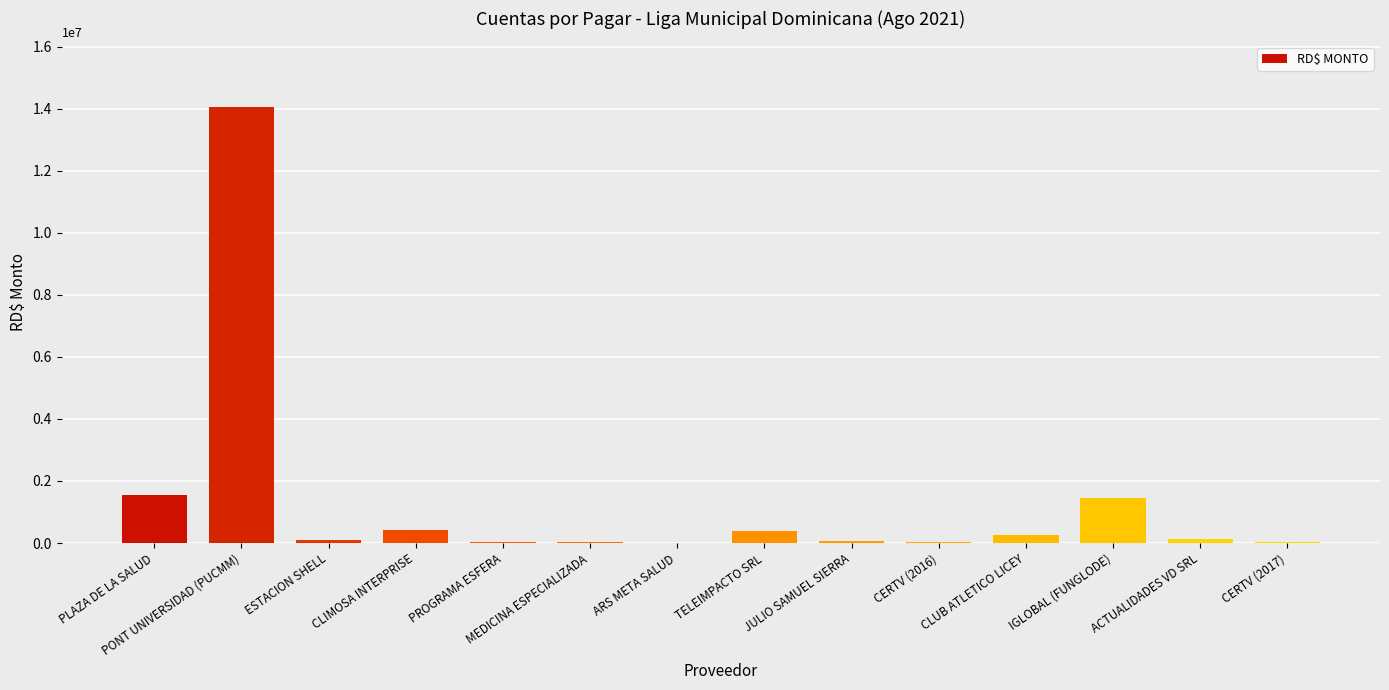

What is the greatest value displayed?

14065010.0